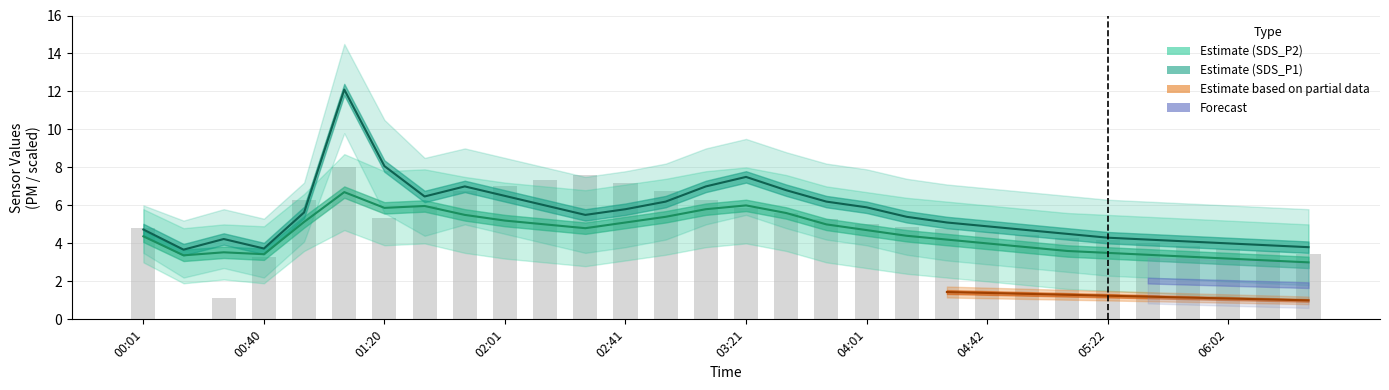

Where is the data nearest to the value 4?

25